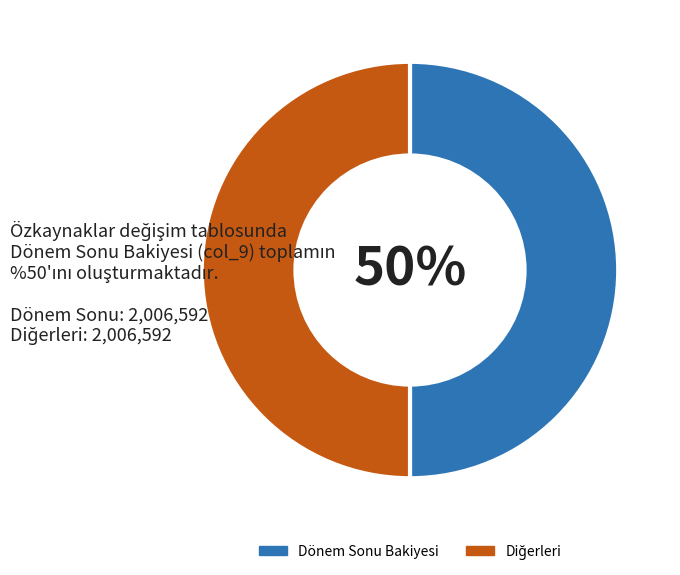

To the nearest percent, what is the average slice percentage?

50%